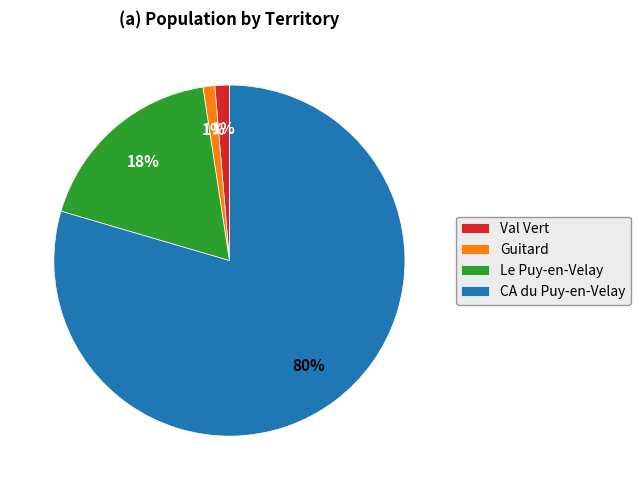

Is the sum of Val Vert and Guitard greater than half?

No